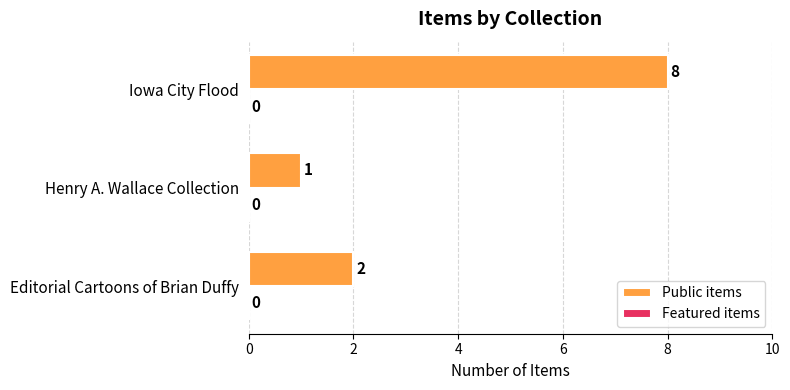

True or false: the data shows 3 at Editorial Cartoons of Brian Duffy.

False